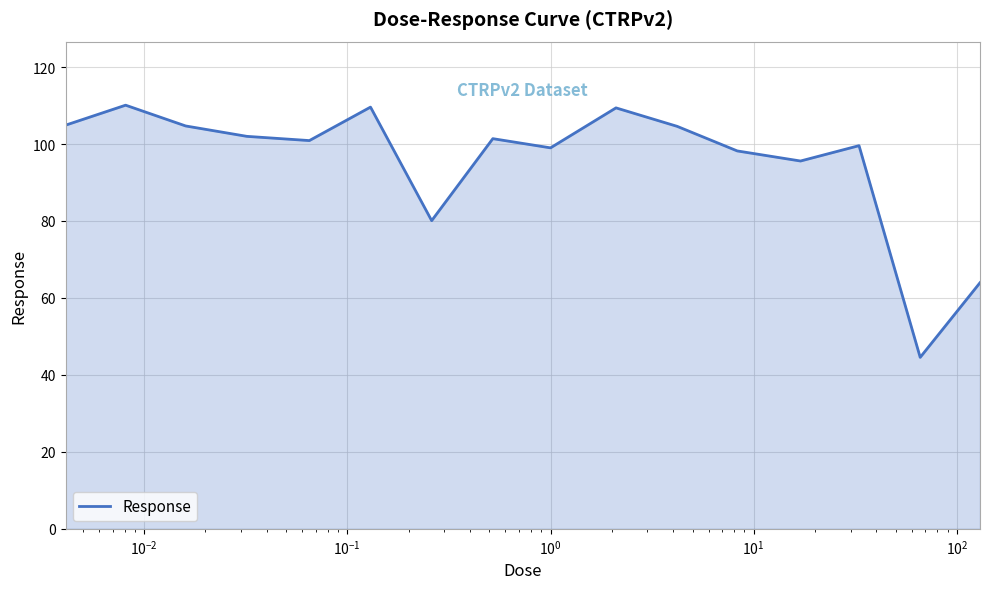

What is the difference between the maximum and minimum values?

65.5